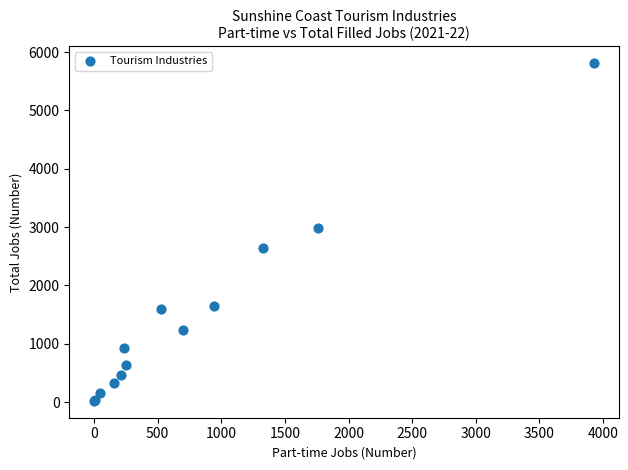

What Y value in the scatter plot is closest to 2917?

2987.1